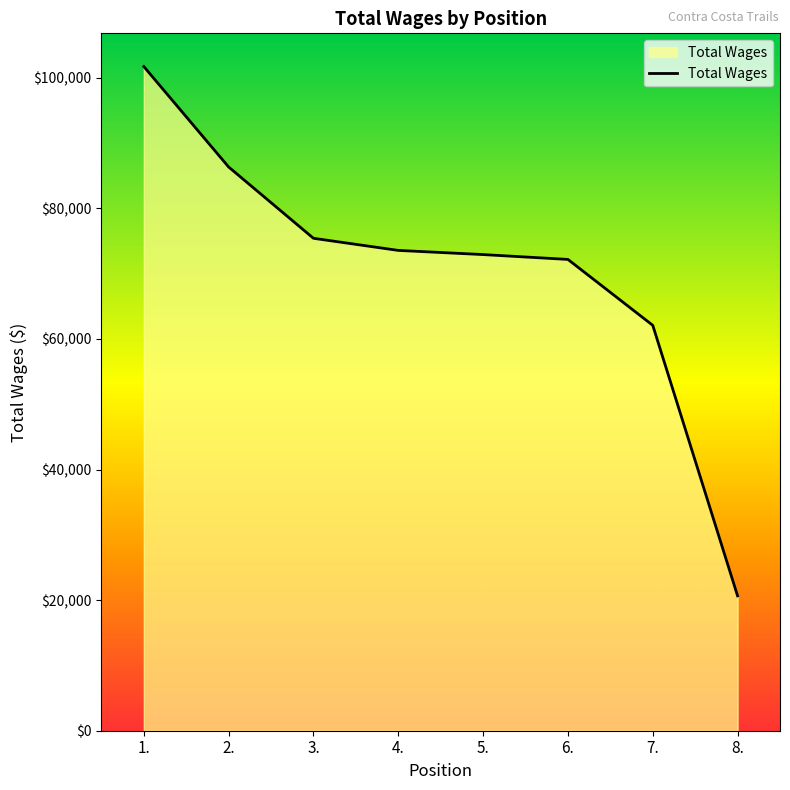

What is the average value?

70615